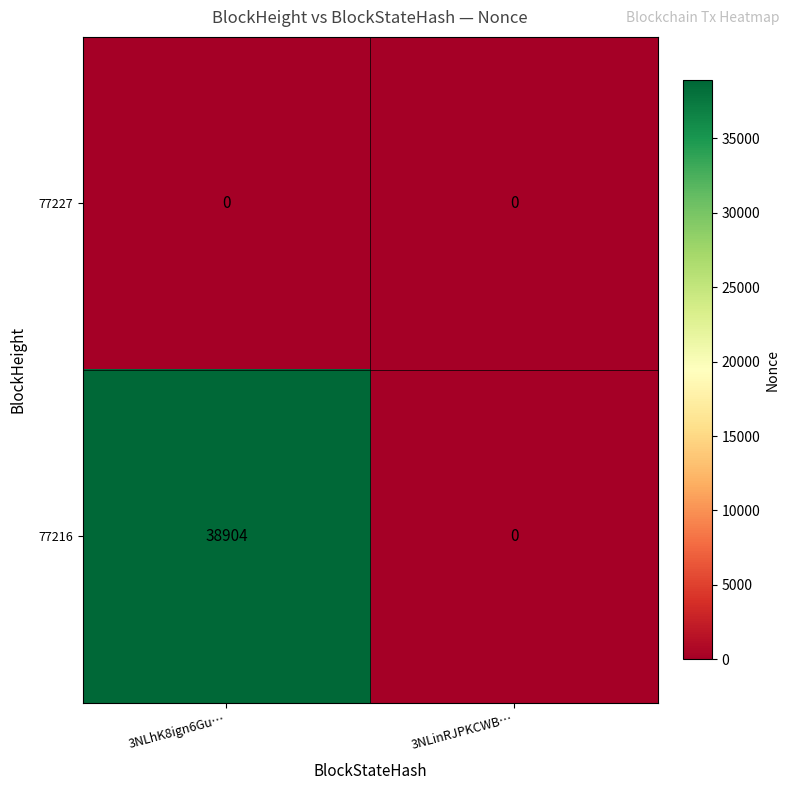

The 77216 series shows -19146 at 3NLinRJPKCWB…. True or false?

False